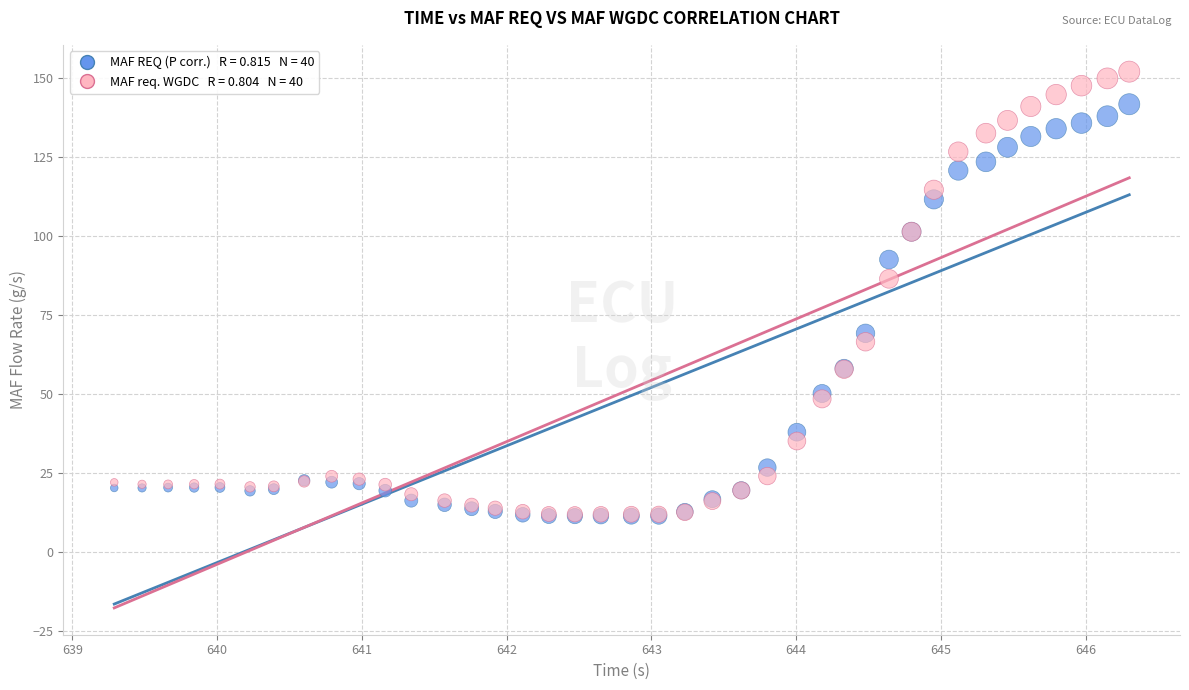

Across all series, what Y value is closest to 81?

86.4